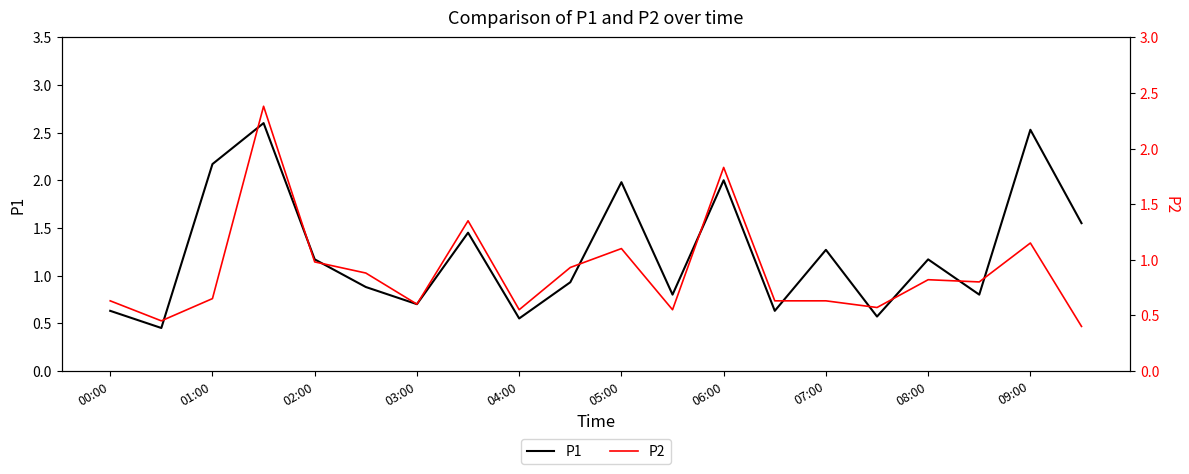

Reading left to right, list all the values displayed in this chart.

P1: 0.6	0.5	2.2	2.6	1.2	0.9	0.7	1.4	0.6	0.9	2.0	0.8	2.0	0.6	1.3	0.6	1.2	0.8	2.5	1.6
P2: 0.6	0.5	0.7	2.4	1.0	0.9	0.6	1.4	0.6	0.9	1.1	0.6	1.8	0.6	0.6	0.6	0.8	0.8	1.1	0.4